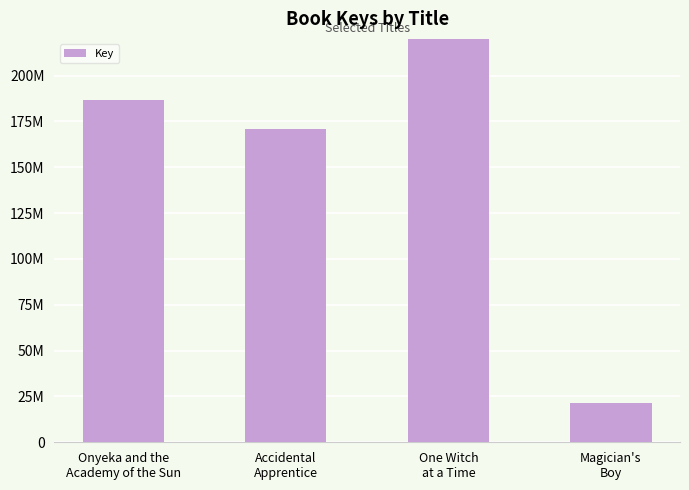

What is the smallest value displayed?

21178124